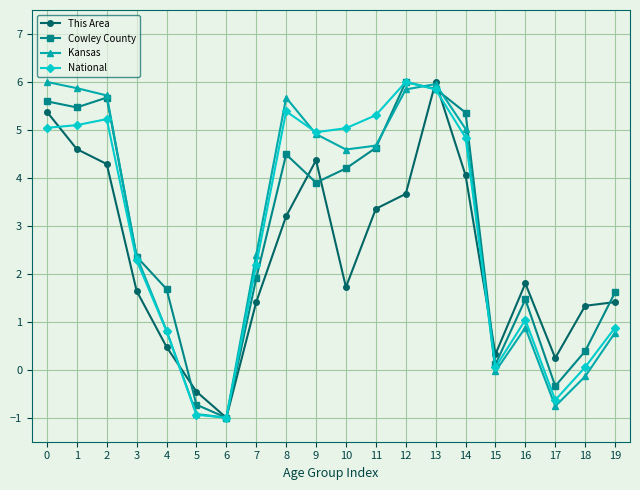

What is the value of the Kansas point at the 2nd from the left?

5.9